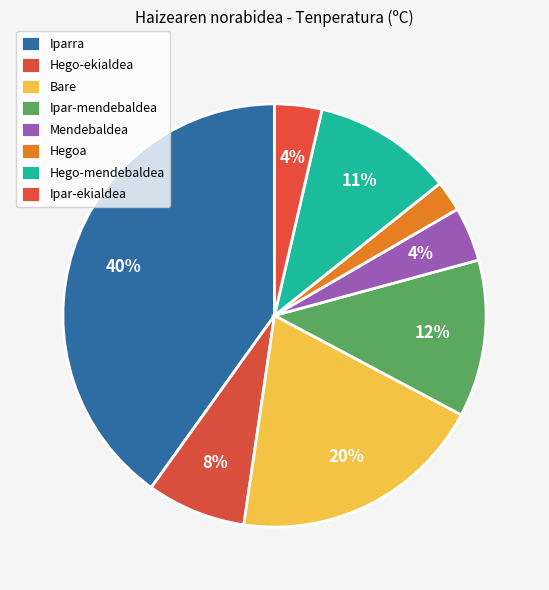

How many segments does this pie chart have?

8